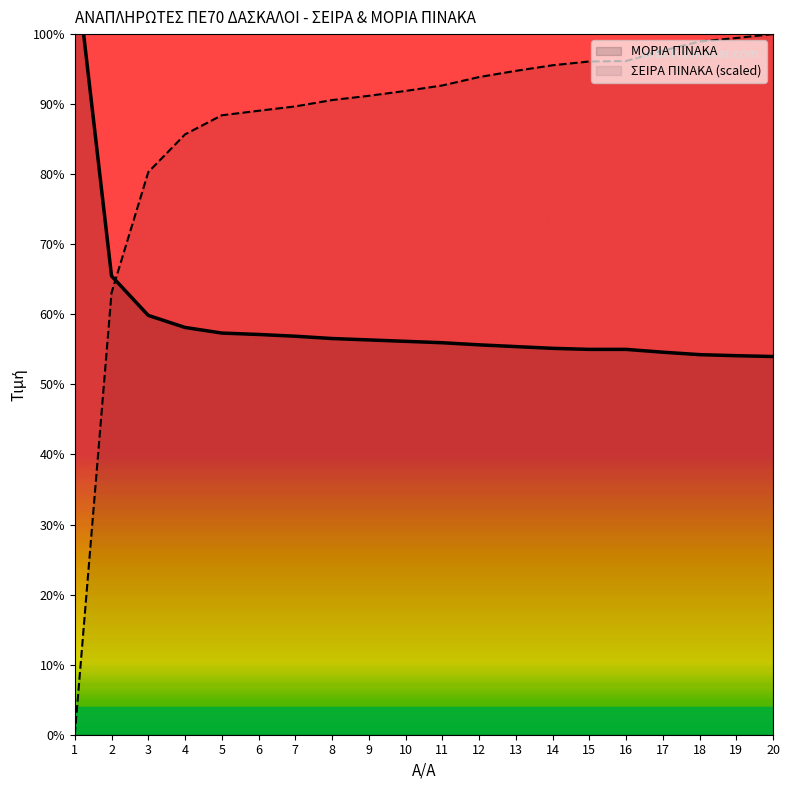

Rank the series by their maximum value, from lowest to highest.

ΣΕΙΡΑ ΠΙΝΑΚΑ, ΜΟΡΙΑ ΠΙΝΑΚΑ